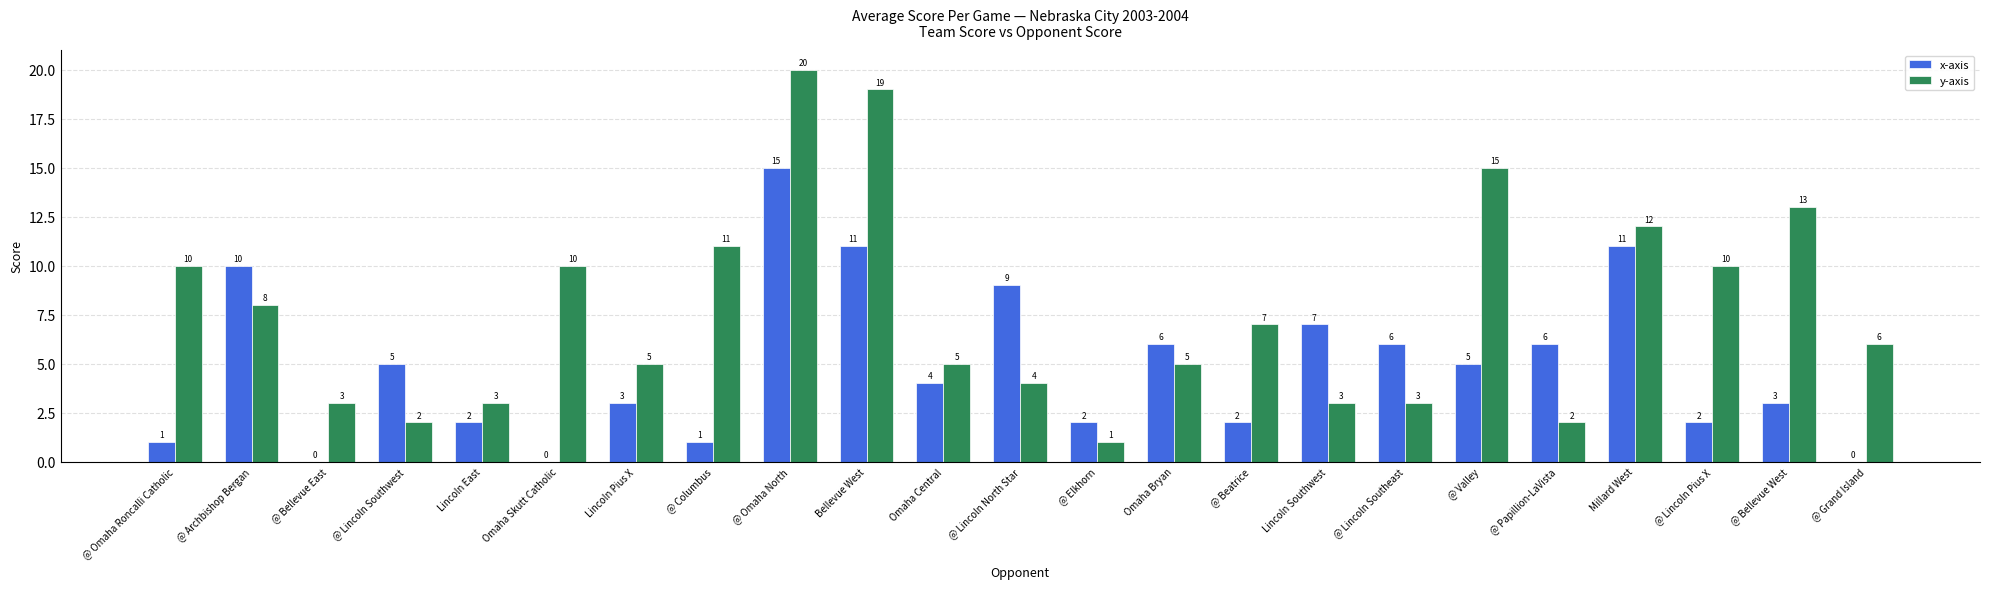

What is the spread (max minus min) of values at @ Omaha North?

5